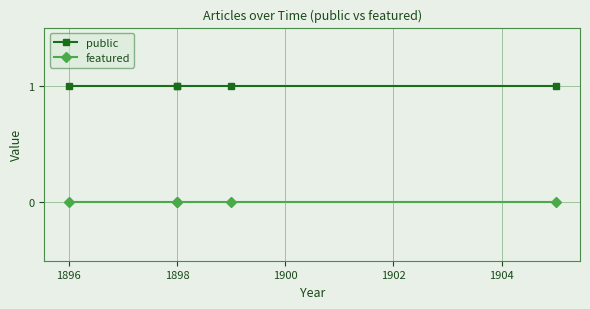

Which series has the largest total across all categories?

public